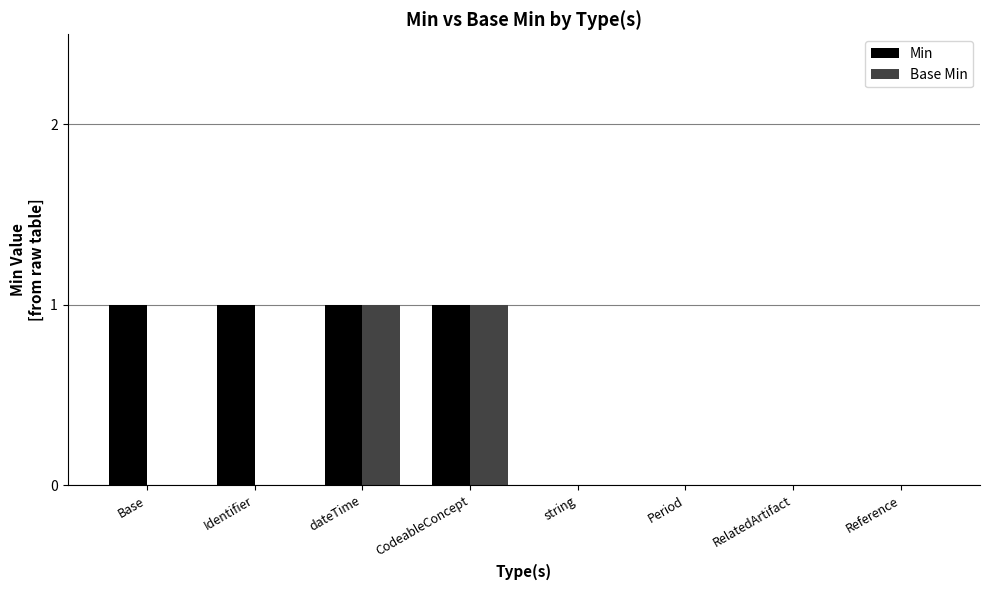

True or false: Min has a value of 0 at Period.

True